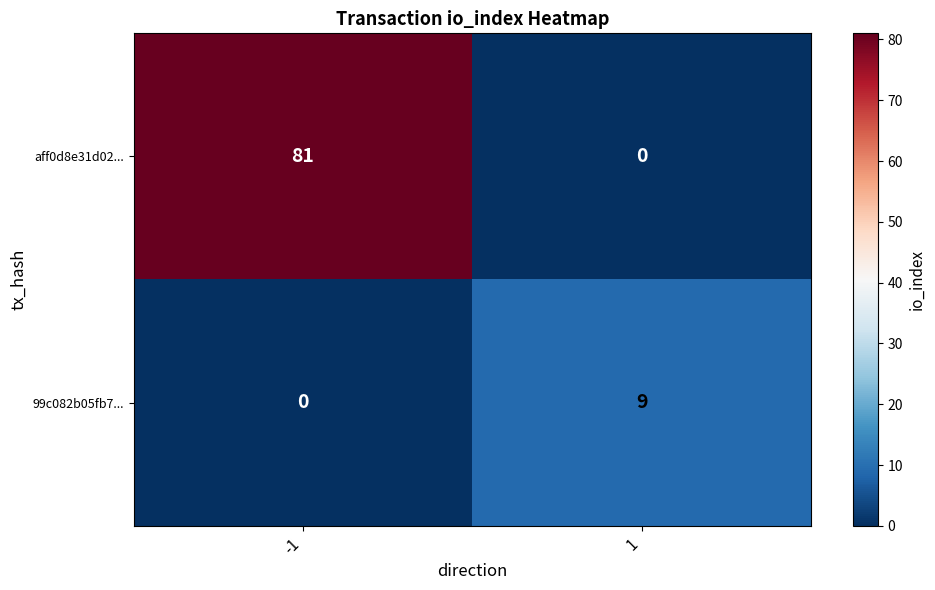

The aff0d8e31d02... series shows 55 at 1. True or false?

False